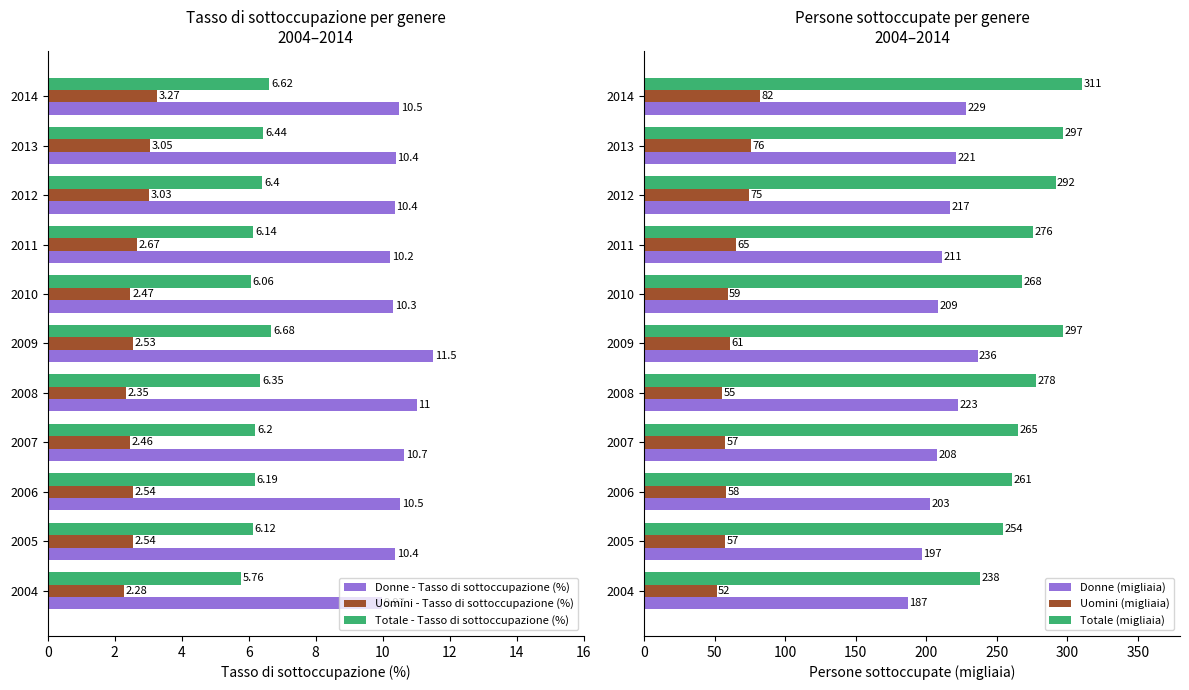

What is the approximate value of Uomini (migliaia) at 2007?

57.3